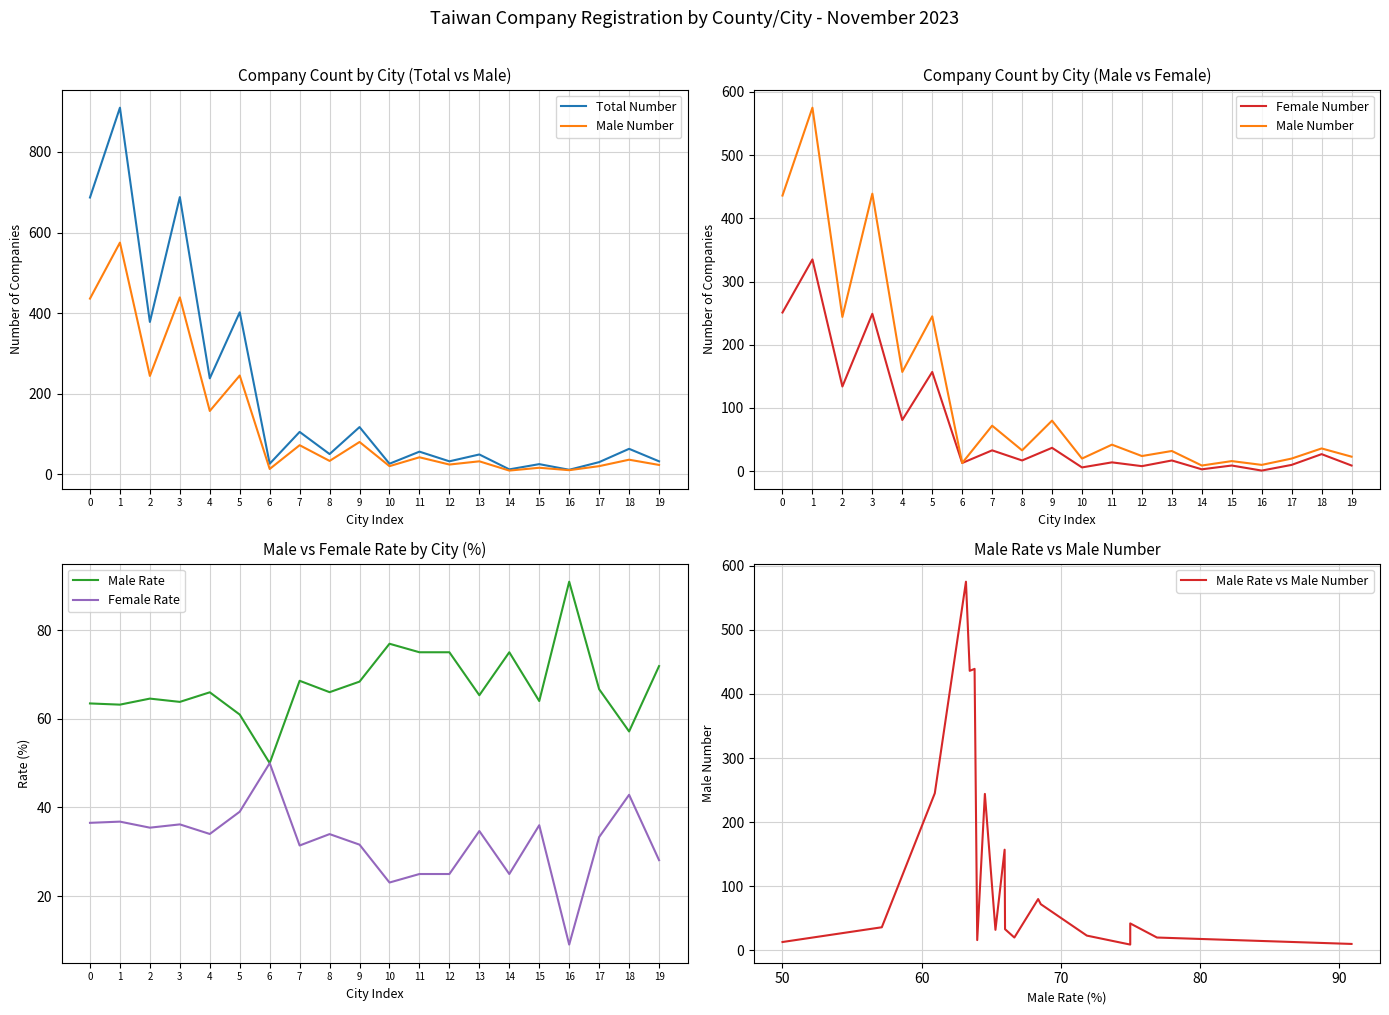

Is the value of Female Rate at 5 greater than the value of Male Rate at 12?

No